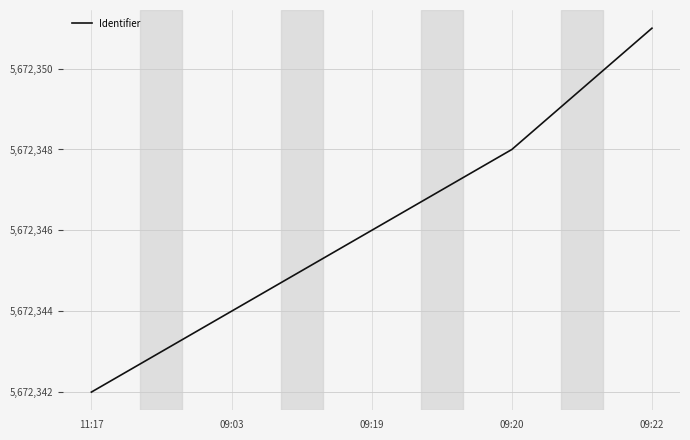

Rank the categories by value from lowest to highest.

11:17, 09:03, 09:19, 09:20, 09:22